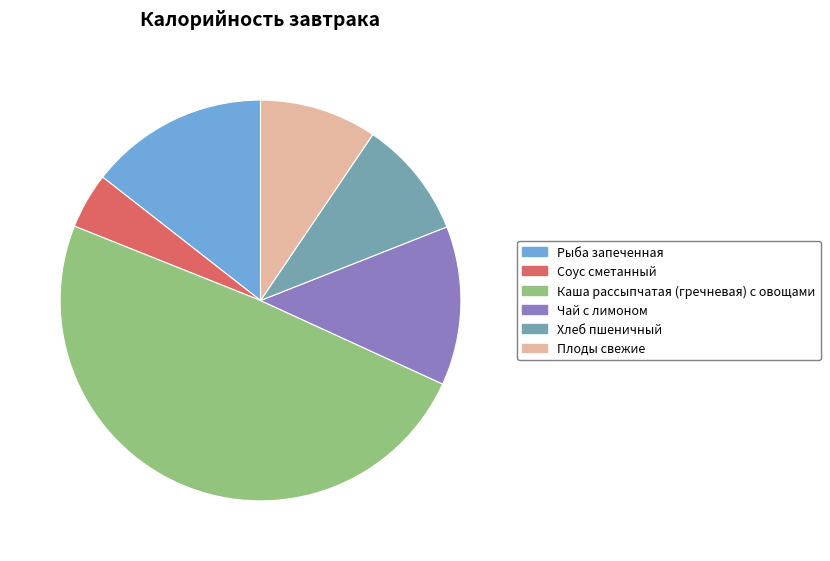

Count the number of slices in the pie.

6